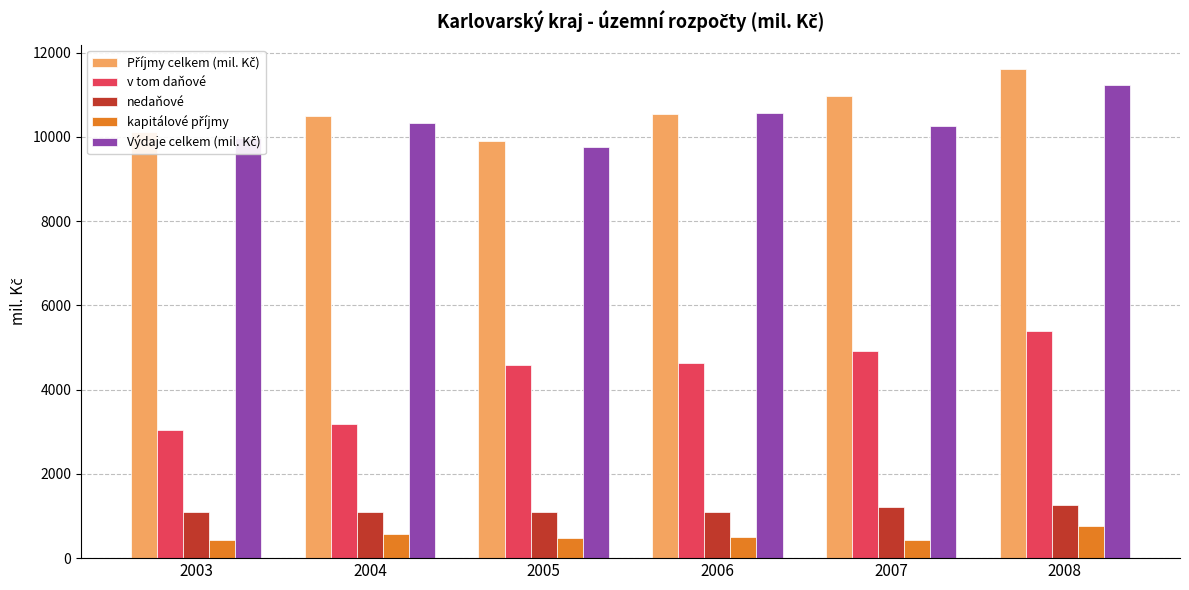

Which category has the highest value across all series?

2008